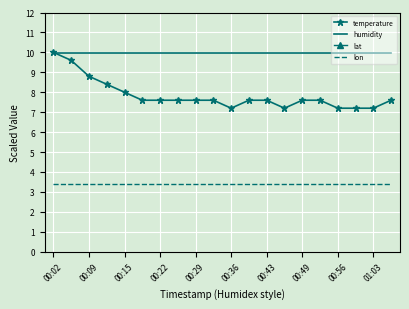

True or false: lon and humidity intersect in this chart.

False